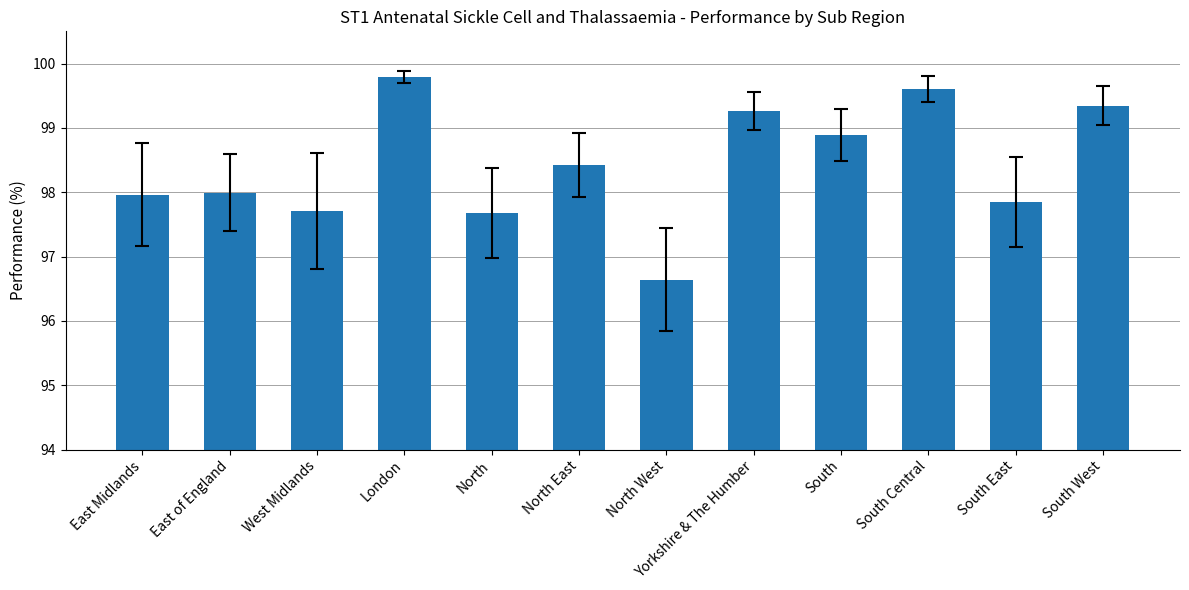

Reading right to left, list all the values displayed in this chart.

99.3	97.8	99.6	98.9	99.3	96.6	98.4	97.7	99.8	97.7	98.0	98.0